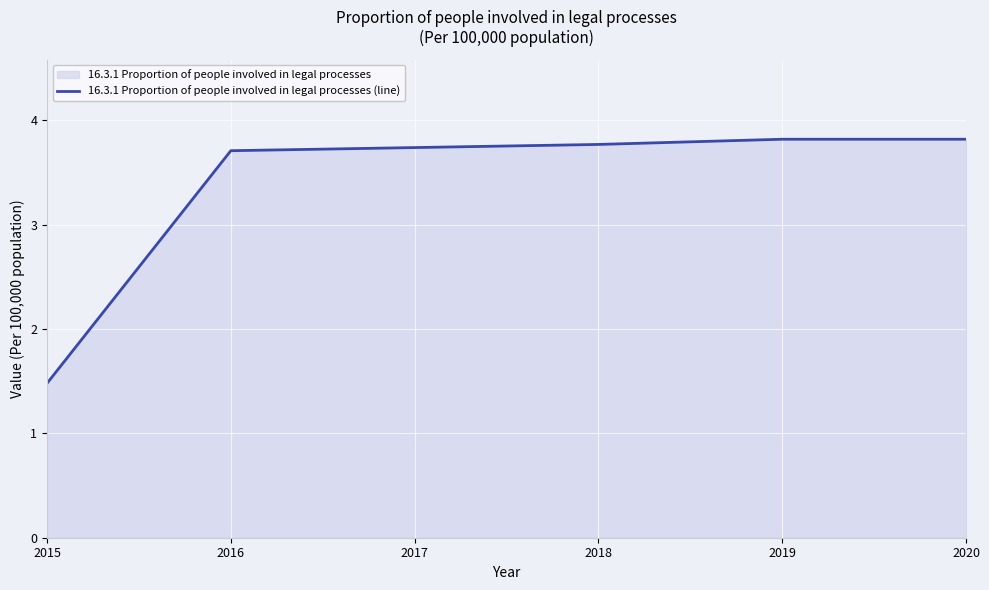

Reading left to right, extract all data points from this chart.

1.5	3.7	3.7	3.8	3.8	3.8